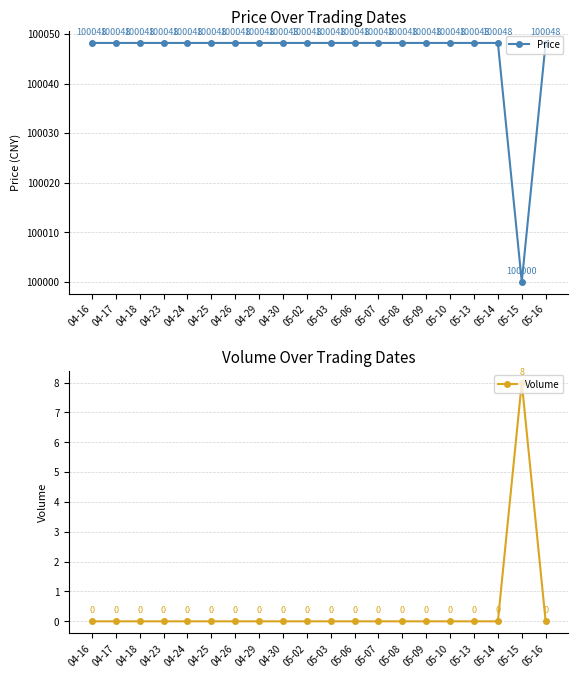

Rank the series by their maximum value, from lowest to highest.

Volume, Price